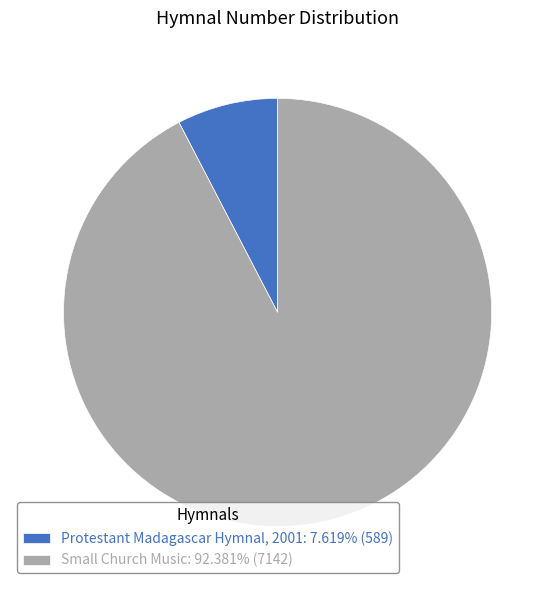

Which has a higher value, Protestant Madagascar Hymnal, 2001 or Small Church Music?

Small Church Music